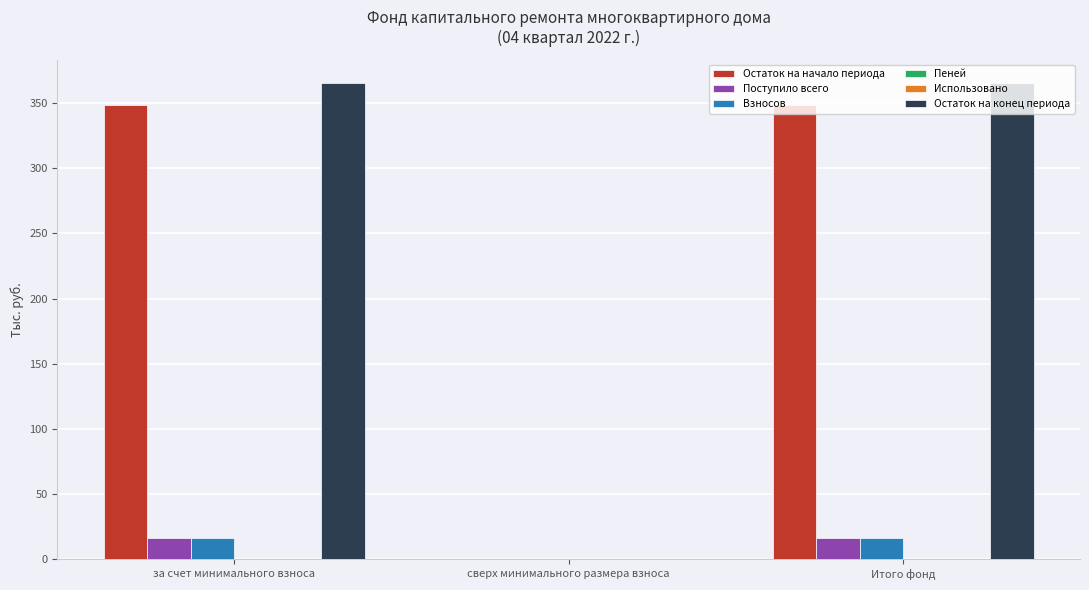

True or false: Взносов has a value of 29.3 at за счет минимального взноса.

False